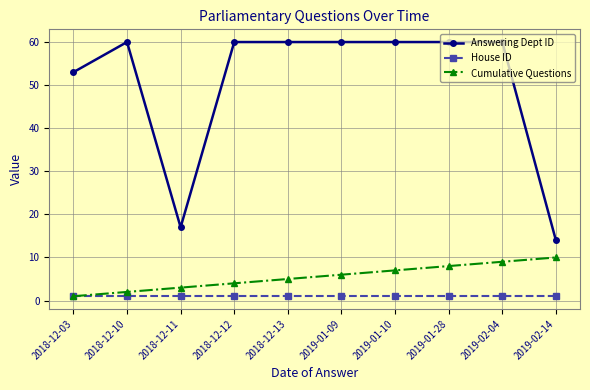

Read the Answering Dept ID value at 2018-12-10, to the nearest 5.

60